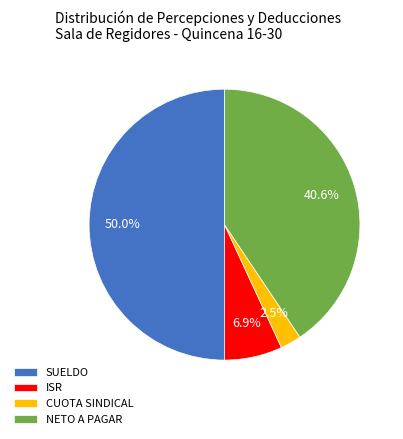

How many slices are in this pie chart?

4